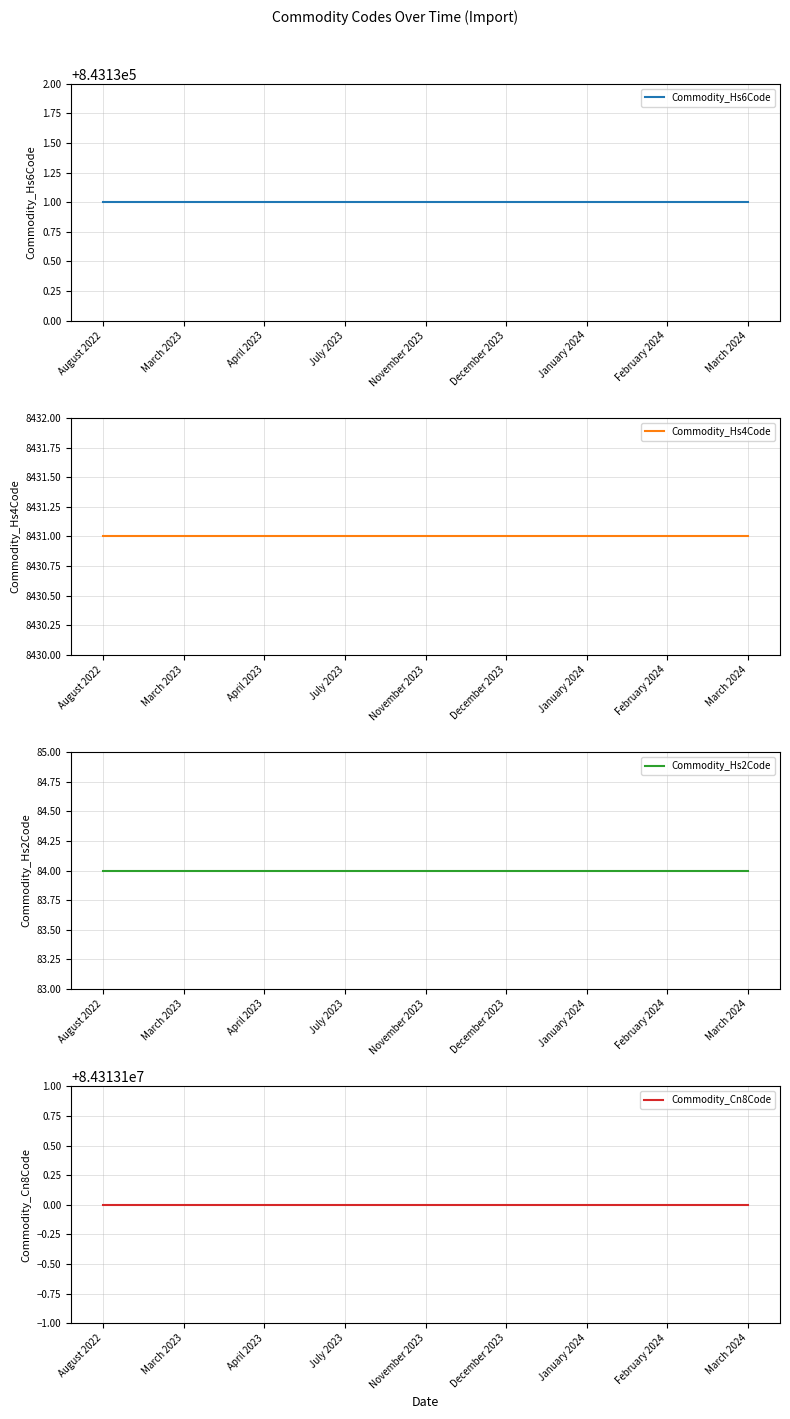

What position from the left is April 2023?

3